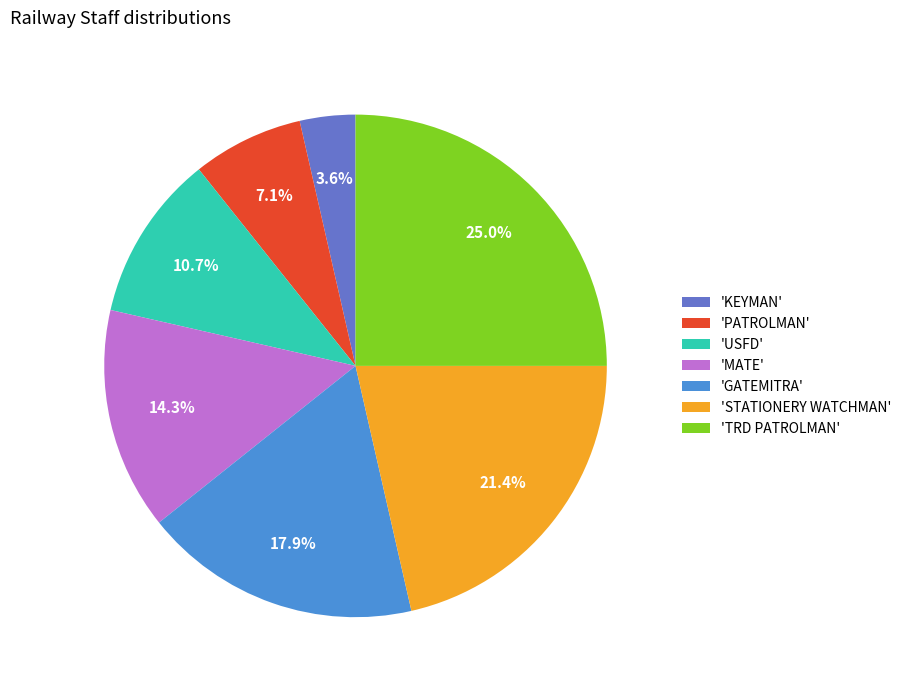

Rank the categories by value from lowest to highest.

'KEYMAN', 'PATROLMAN', 'USFD', 'MATE', 'GATEMITRA', 'STATIONERY WATCHMAN', 'TRD PATROLMAN'